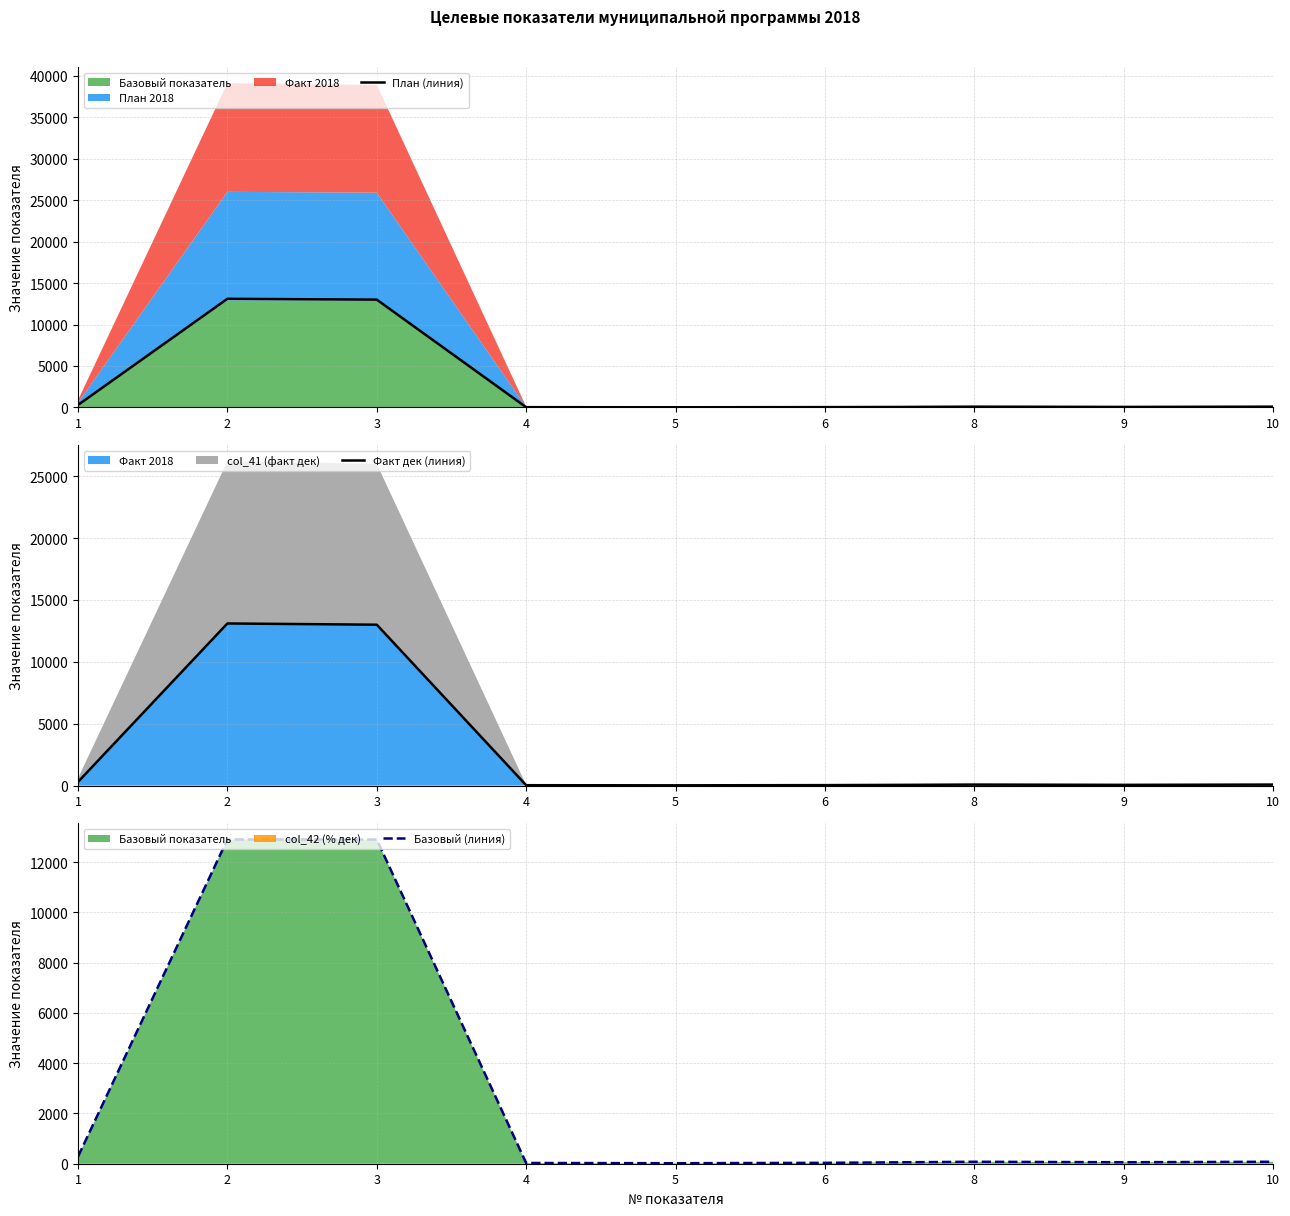

Reading right to left, what are all the values shown in this chart?

План (линия): 10=77.5	9=59.1	8=77.5	6=36.3	5=20.0	4=30.0	3=13000.0	2=13100.0	1=298.0
Факт дек (линия): 10=77.5	9=59.1	8=77.5	6=36.3	5=20.0	4=30.0	3=13000.0	2=13100.0	1=298.0
Базовый (линия): 10=77.5	9=59.0	8=77.5	6=35.7	5=20.0	4=30.0	3=12900.0	2=12900.0	1=284.0